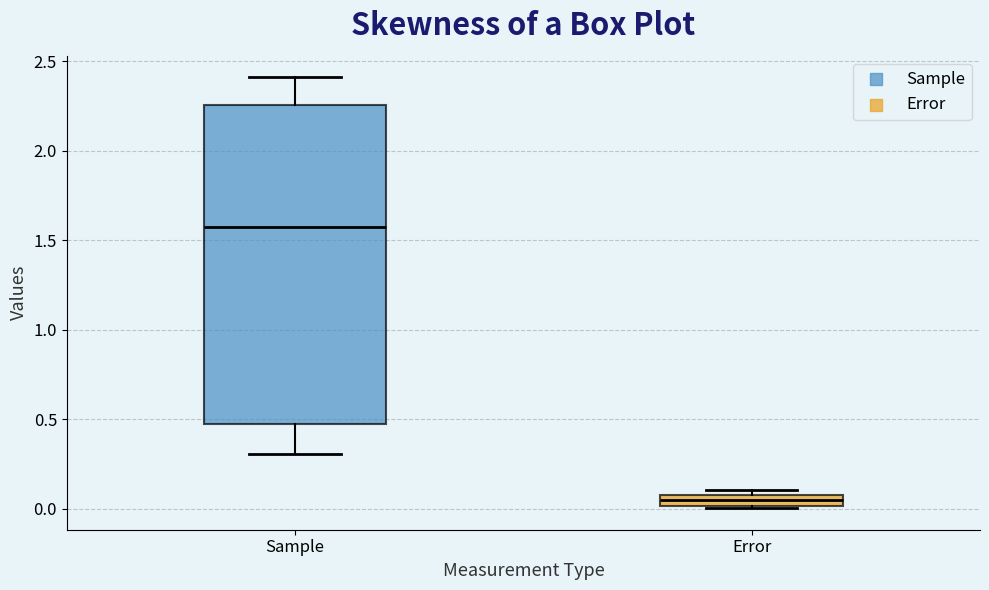

Where is the lower edge of the box for Error on the y-axis? The values are not printed on the chart, so give them approximately, as read against the axis.

0.00